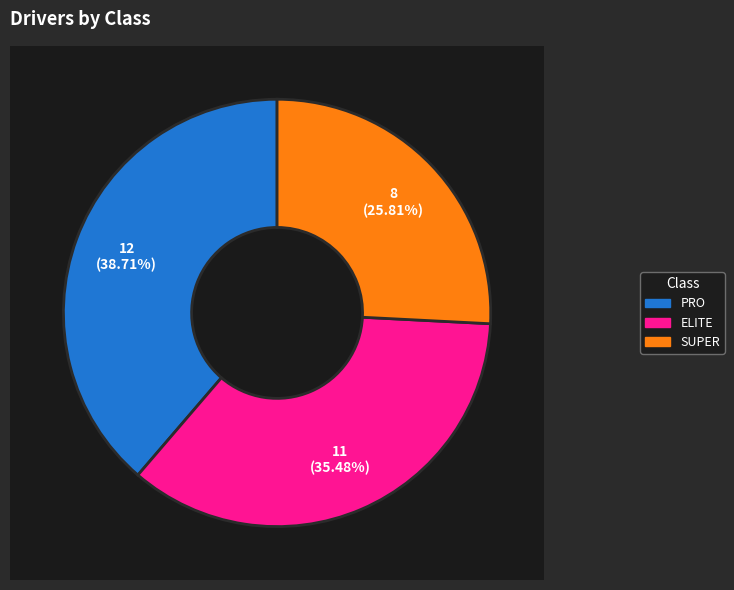

What is the smallest slice in the pie chart?

SUPER